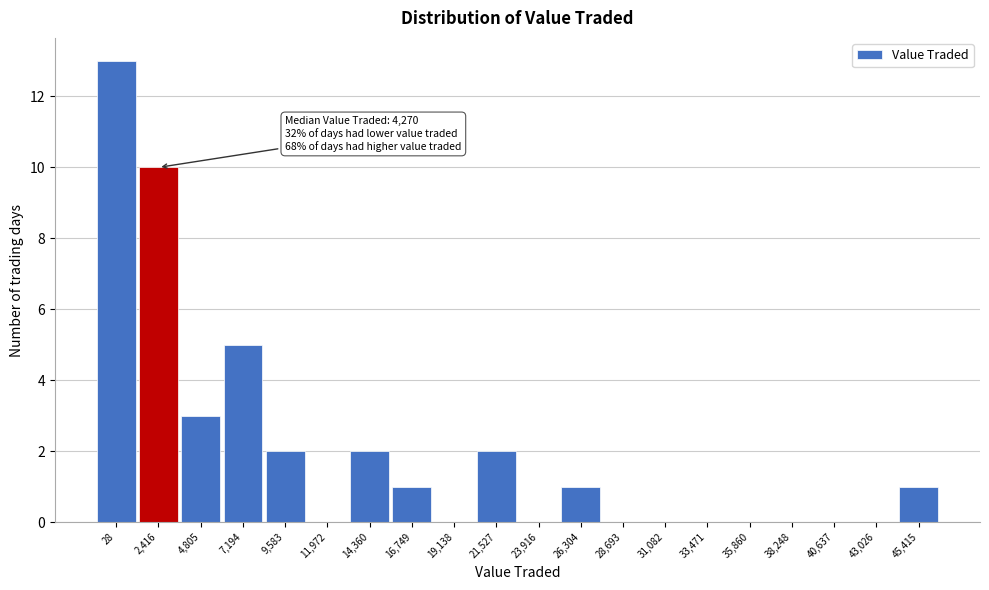

Reading left to right, extract all data points from this chart.

28=13	2,416=10	4,805=3	7,194=5	9,583=2	11,972=0	14,360=2	16,749=1	19,138=0	21,527=2	23,916=0	26,304=1	28,693=0	31,082=0	33,471=0	35,860=0	38,248=0	40,637=0	43,026=0	45,415=1